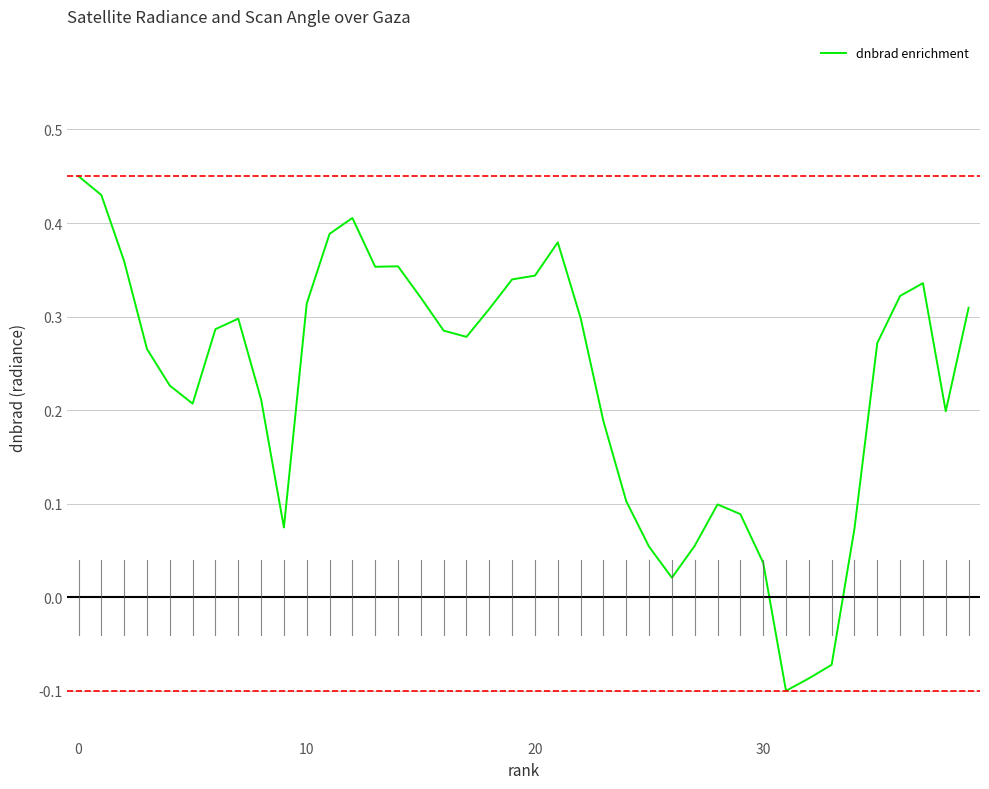

Reading left to right, list all the values displayed in this chart.

0.5	0.4	0.4	0.3	0.2	0.2	0.3	0.3	0.2	0.1	0.3	0.4	0.4	0.4	0.4	0.3	0.3	0.3	0.3	0.3	0.3	0.4	0.3	0.2	0.1	0.1	0.0	0.1	0.1	0.1	0.0	-0.1	-0.1	-0.1	0.1	0.3	0.3	0.3	0.2	0.3